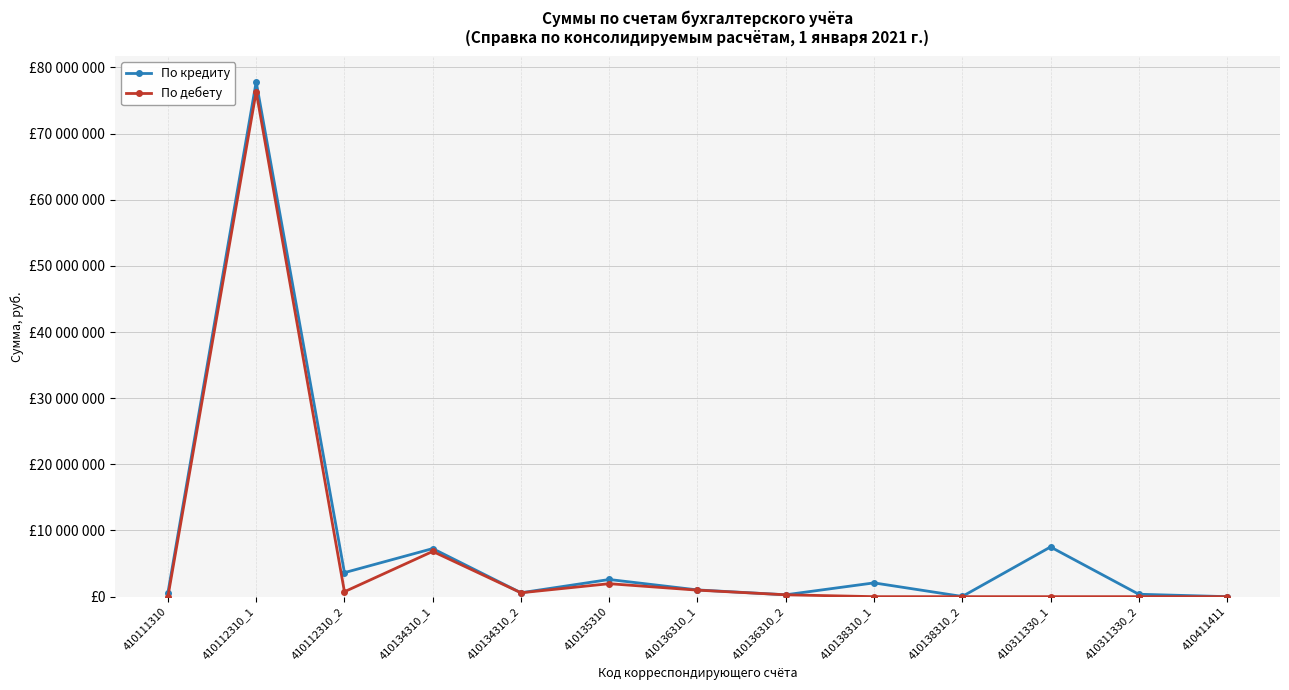

Where is По дебету nearest to the value 38170802?

410134310_1